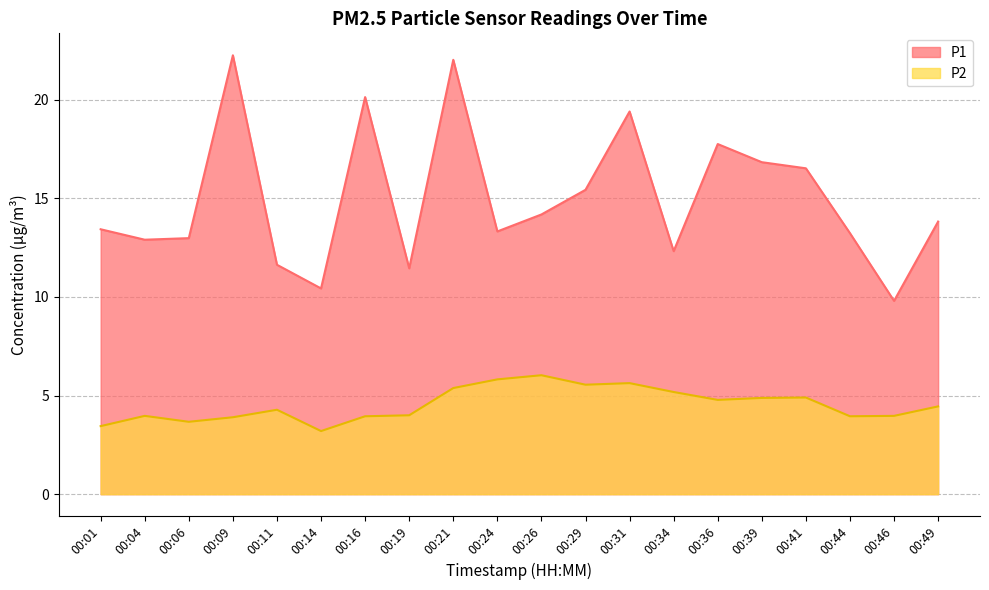

True or false: P1 has more than 1 points higher than both neighbors.

True